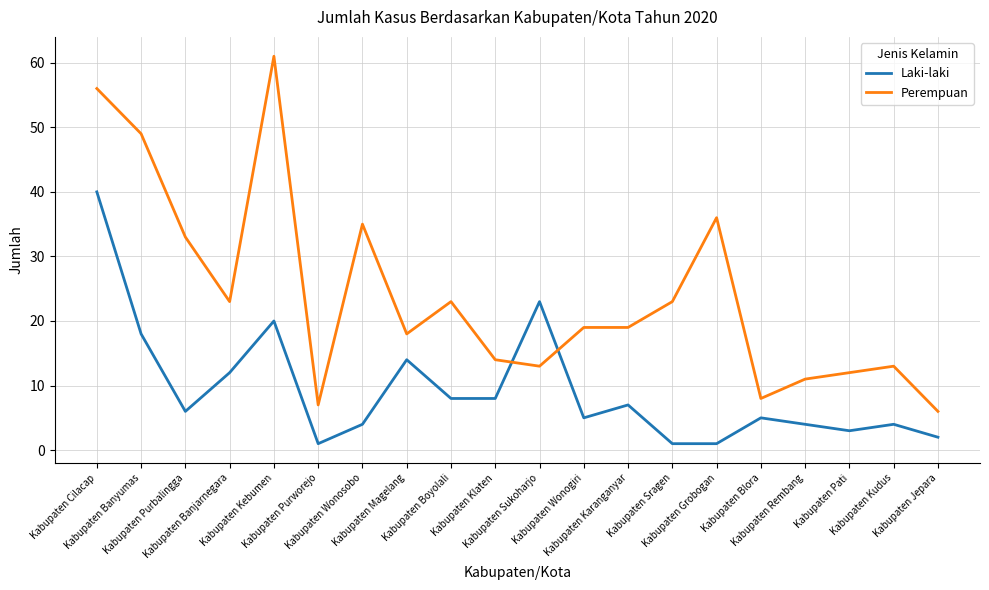

Is it true that Laki-laki equals 3 at Kabupaten Pati?

True